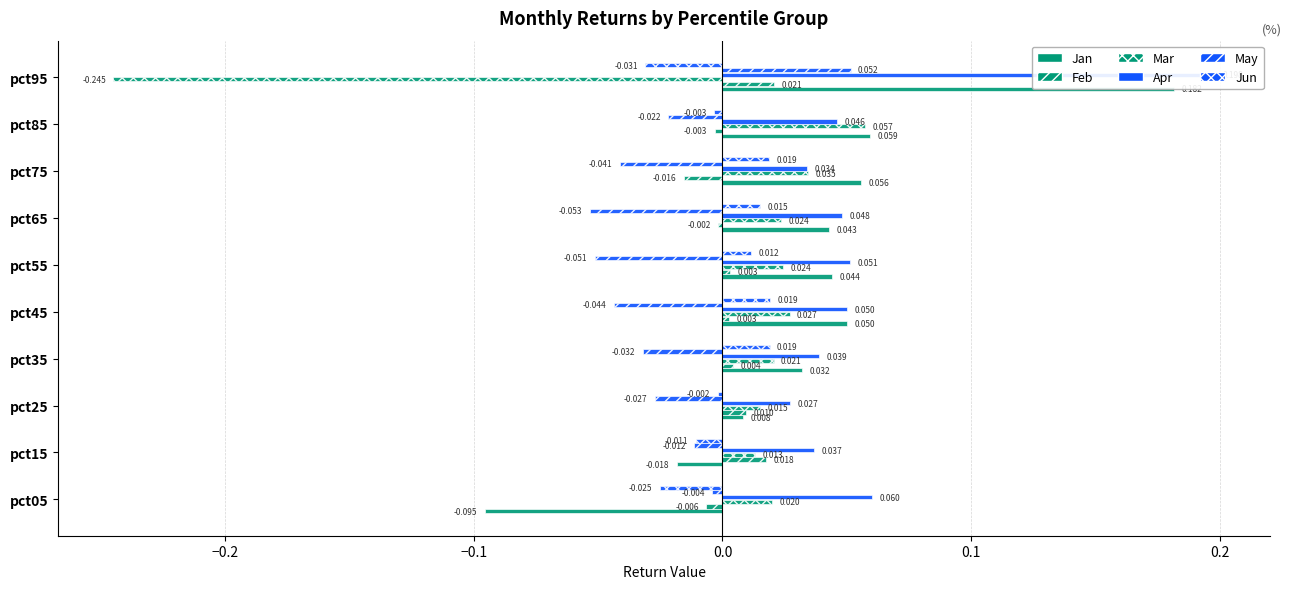

The value of Jan at pct95 is 0.2. True or false?

True